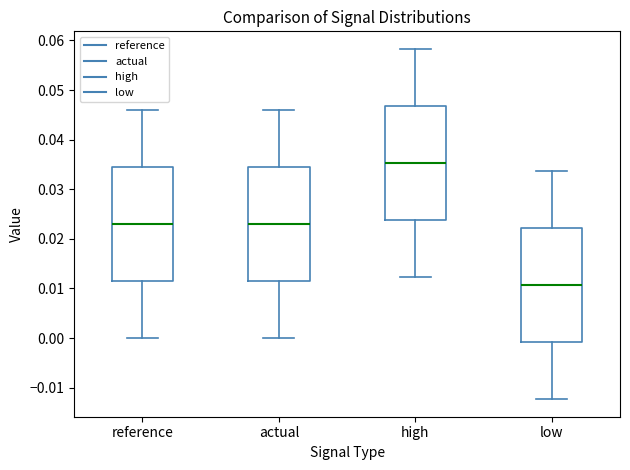

Where does the upper whisker of the box for high end on the y-axis? The values are not printed on the chart, so give them approximately, as read against the axis.

0.058